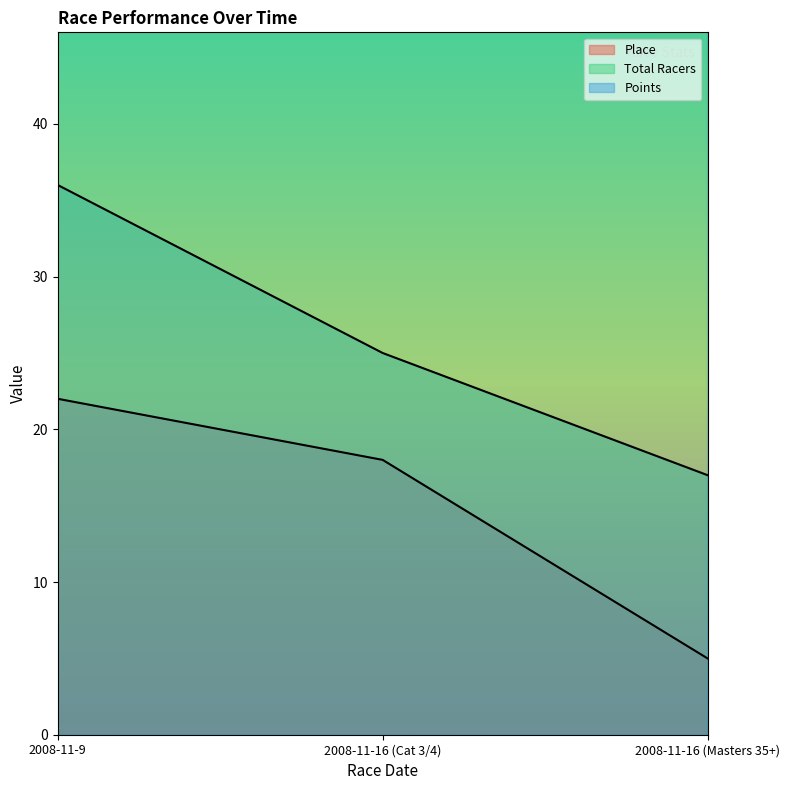

At which label does Total Racers first exceed 25?

2008-11-9